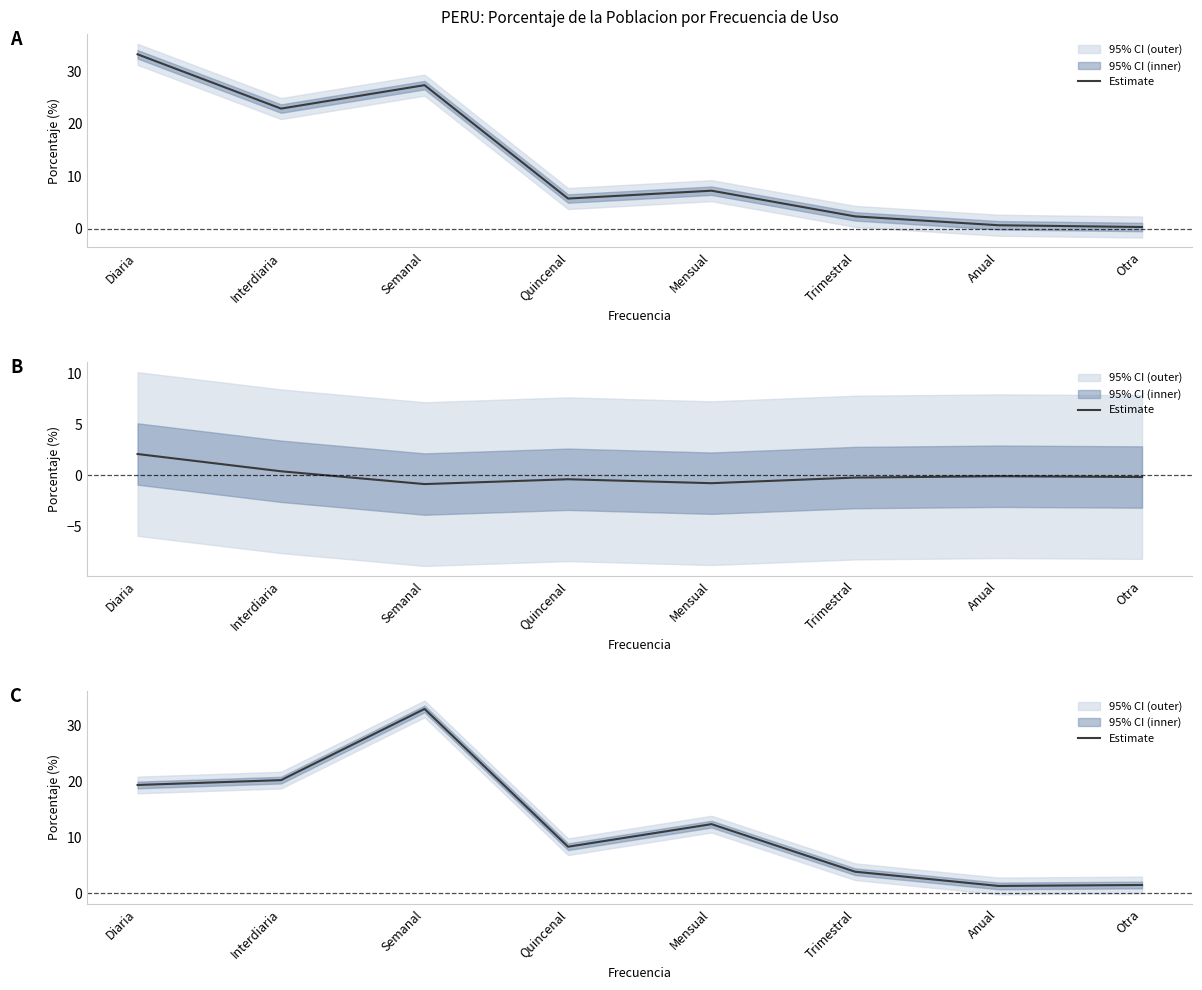

What is the value of the 1st point from the left?

19.4